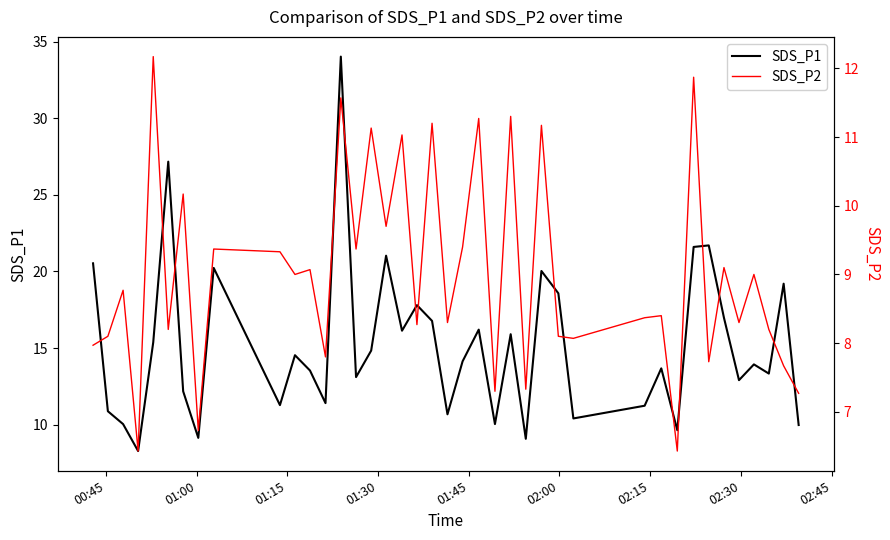

What is the lowest value of the SDS_P1 series?

8.3